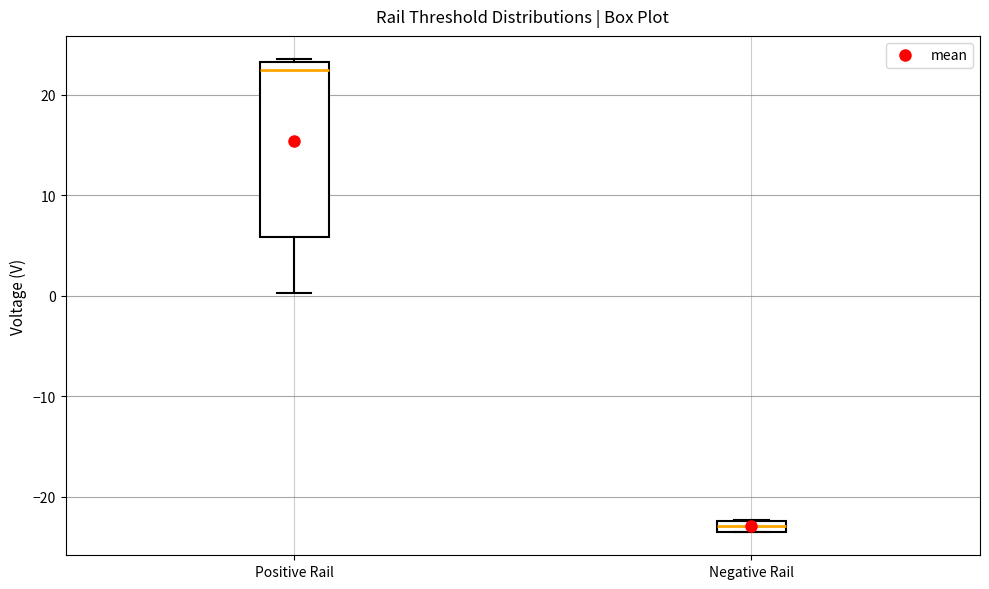

Where is the lower edge of the box for Positive Rail on the y-axis? The values are not printed on the chart, so give them approximately, as read against the axis.

6